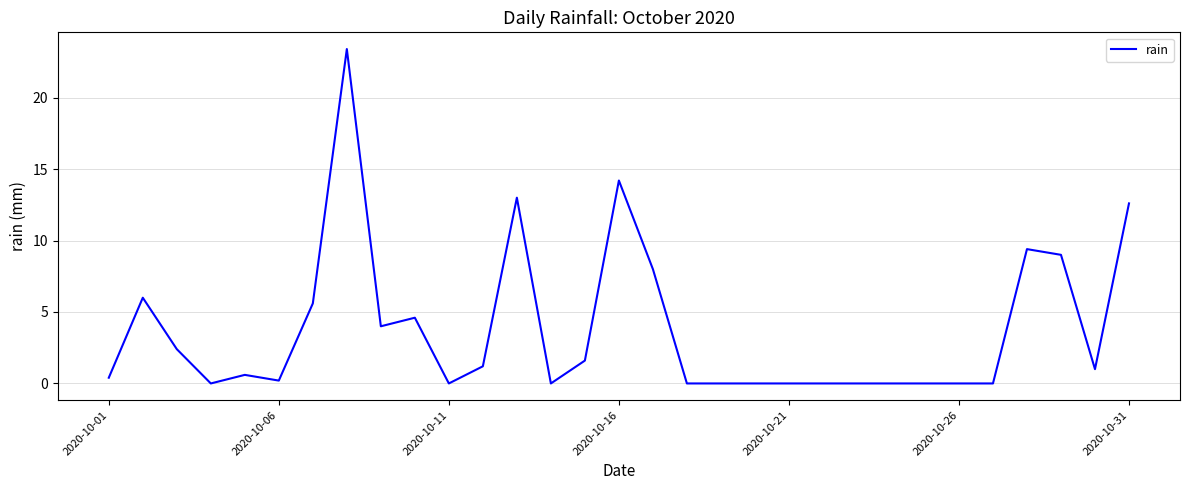

Does the chart have visible grid lines?

Yes